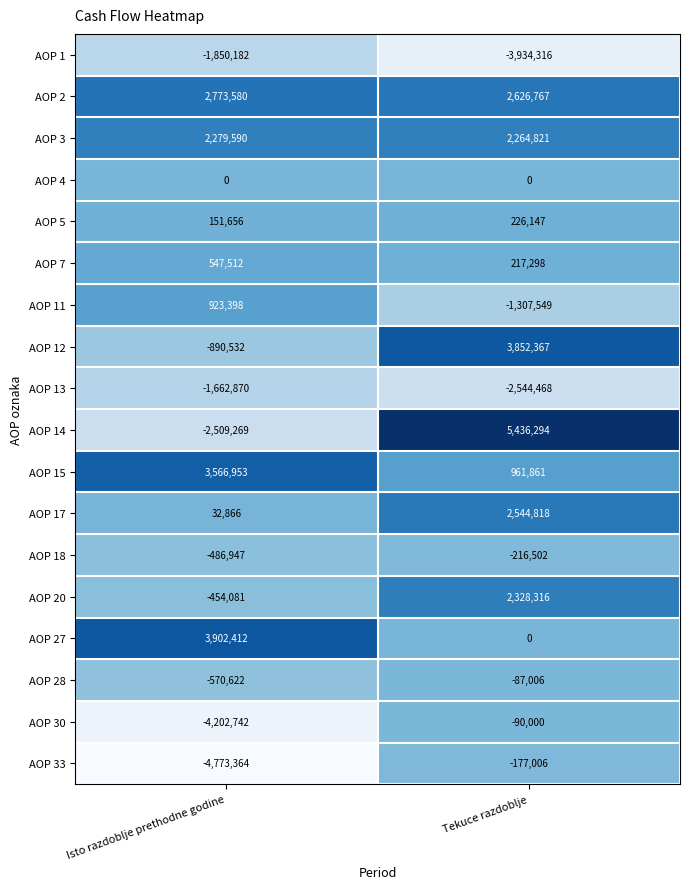

What is the spread (max minus min) of values at Isto razdoblje prethodne godine?

8675776